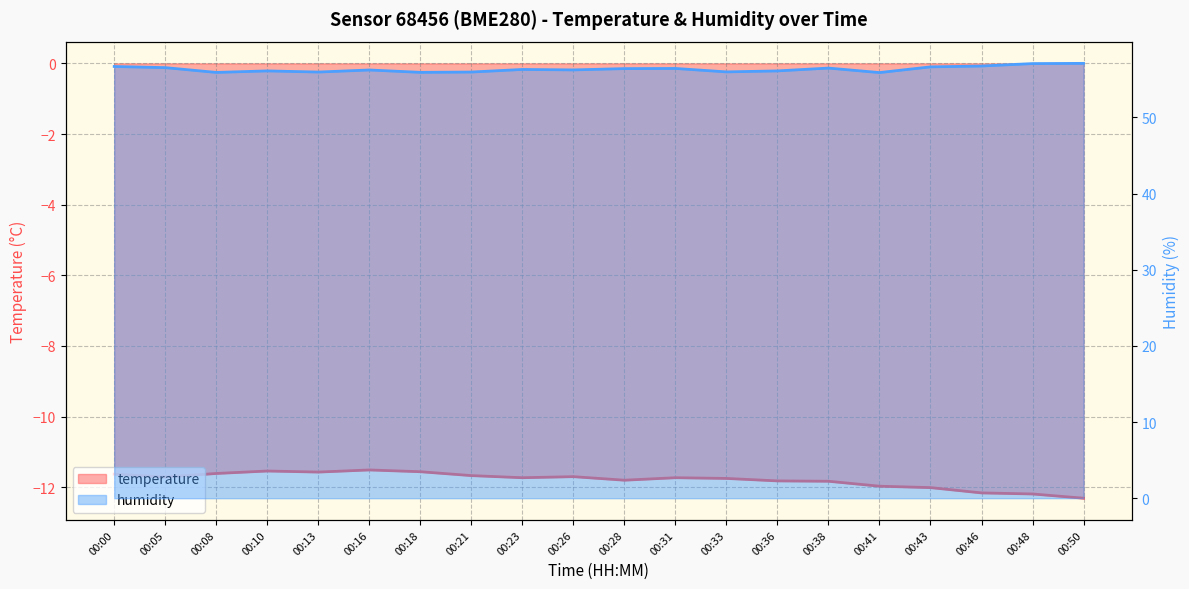

What is the approximate value of temperature at 00:21?

-11.7